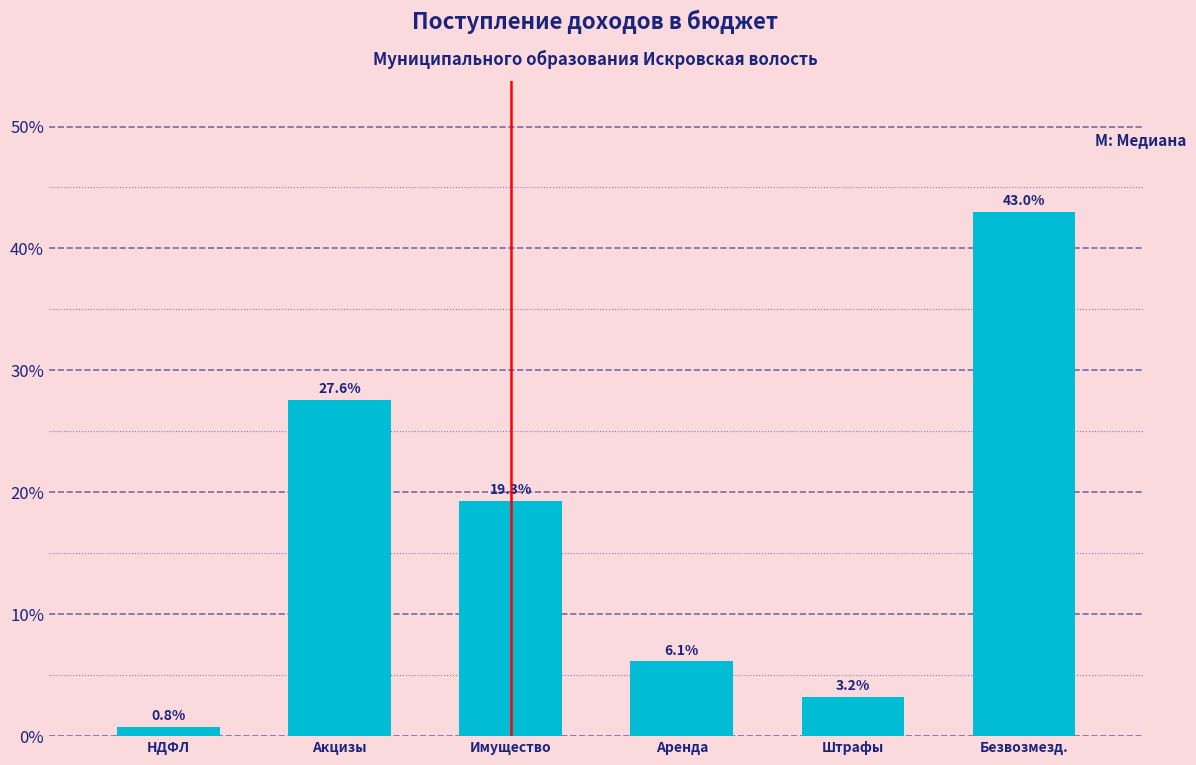

Reading right to left, transcribe all the data shown in this chart.

43.0	3.2	6.1	19.3	27.6	0.8